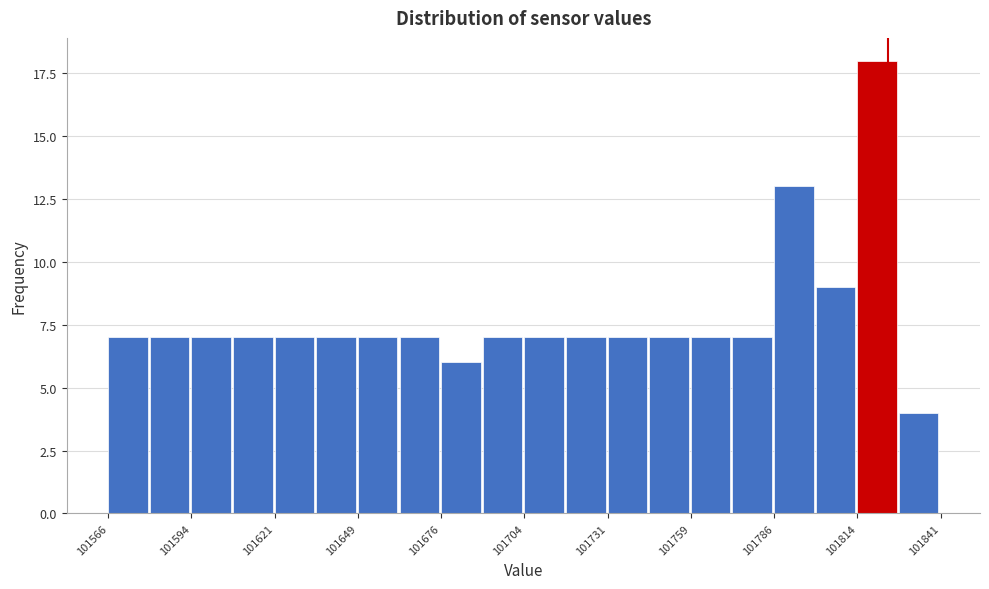

Around what value on the x-axis is the tallest bar? Give the approximate position of its centre, as read against the axis.

101820